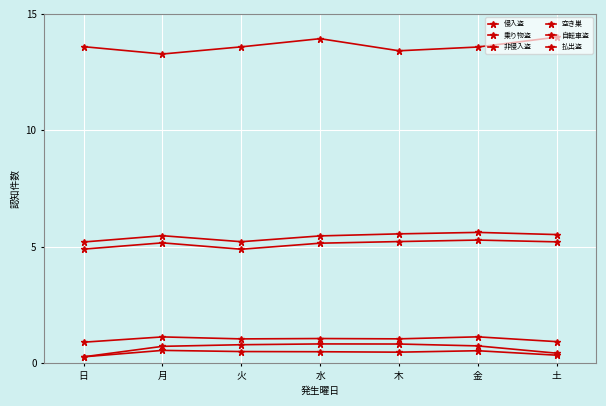

At 金, list the series in order from smallest to largest.

空き巣, 払出盗, 侵入盗, 自転車盗, 乗り物盗, 非侵入盗